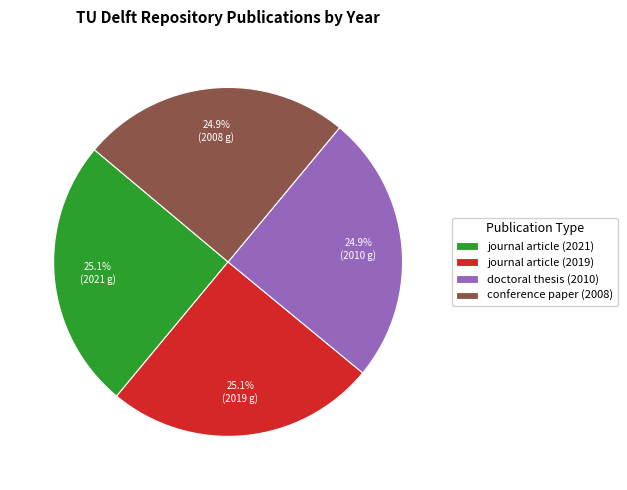

Count the number of slices in the pie.

4